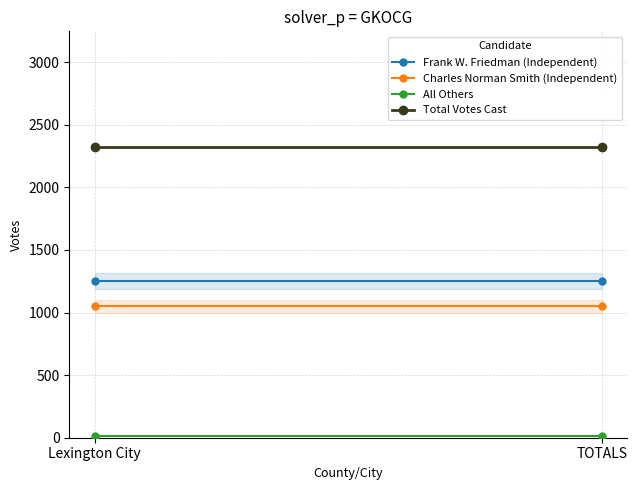

What is the label of the 2nd point from the left?

TOTALS